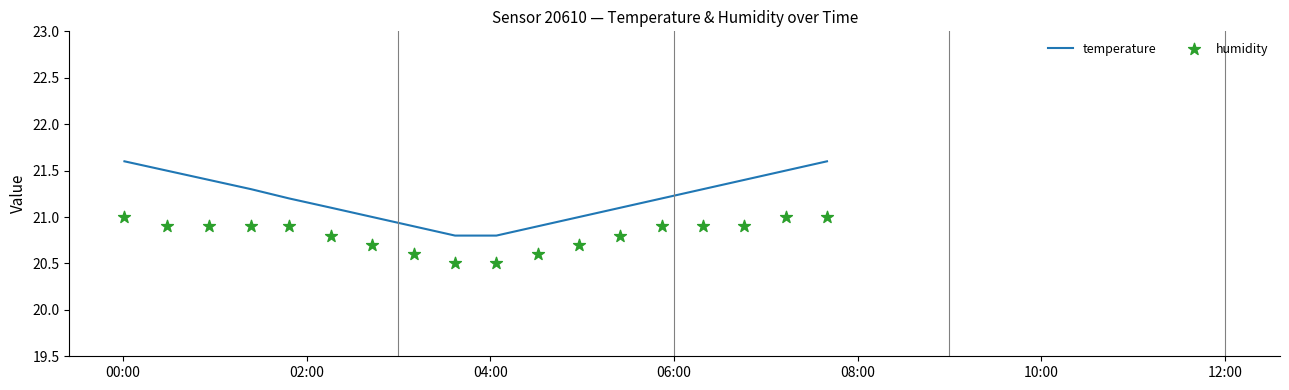

Which series has the largest total across all categories?

temperature